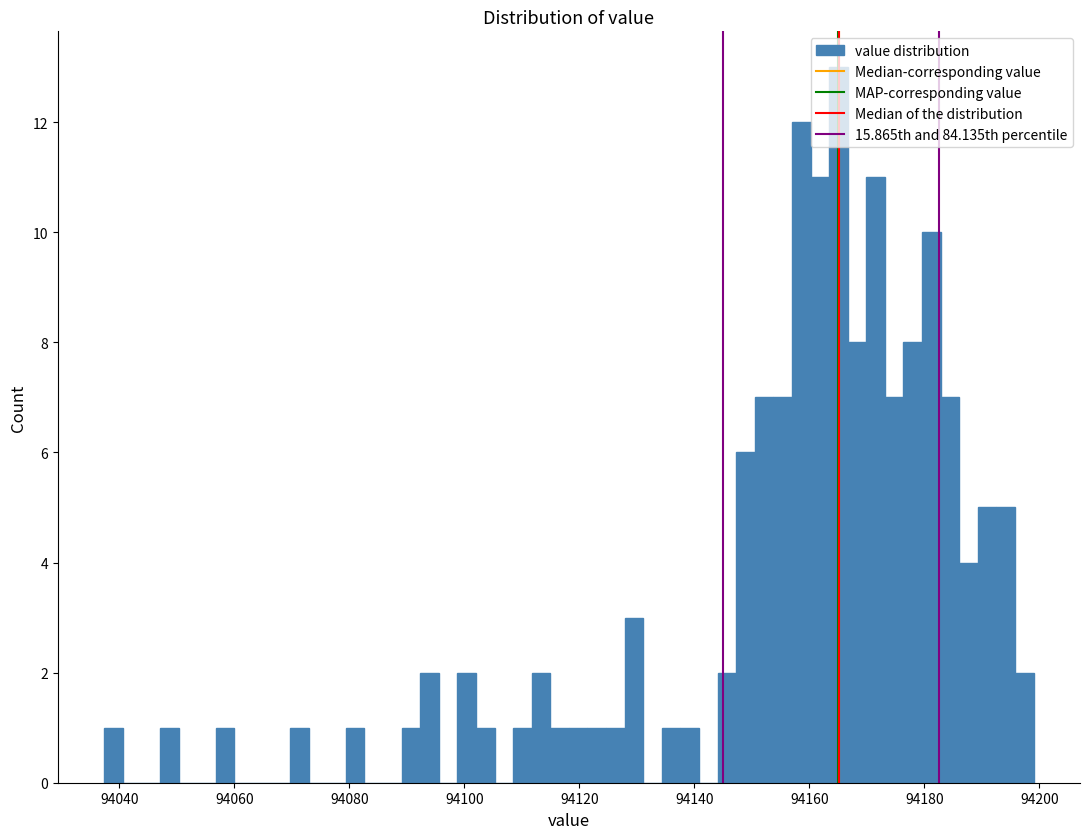

Read against the x-axis, roughly where is the centre of the tallest bar?

94166